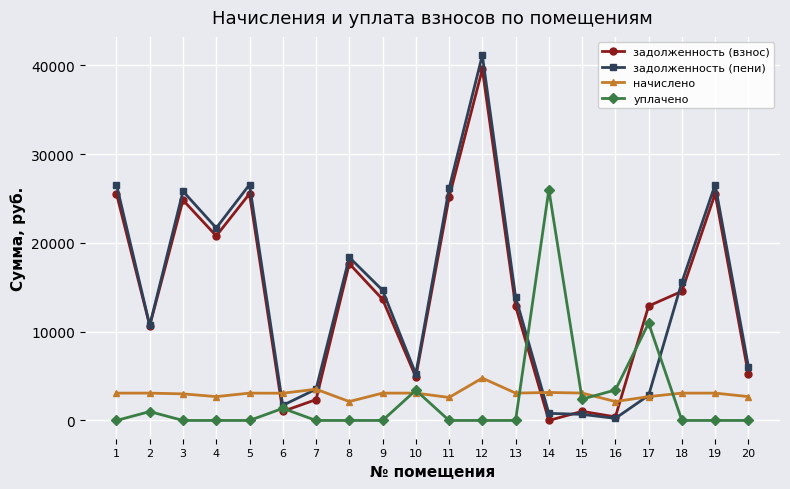

At which category is the sum across all series the highest?

12